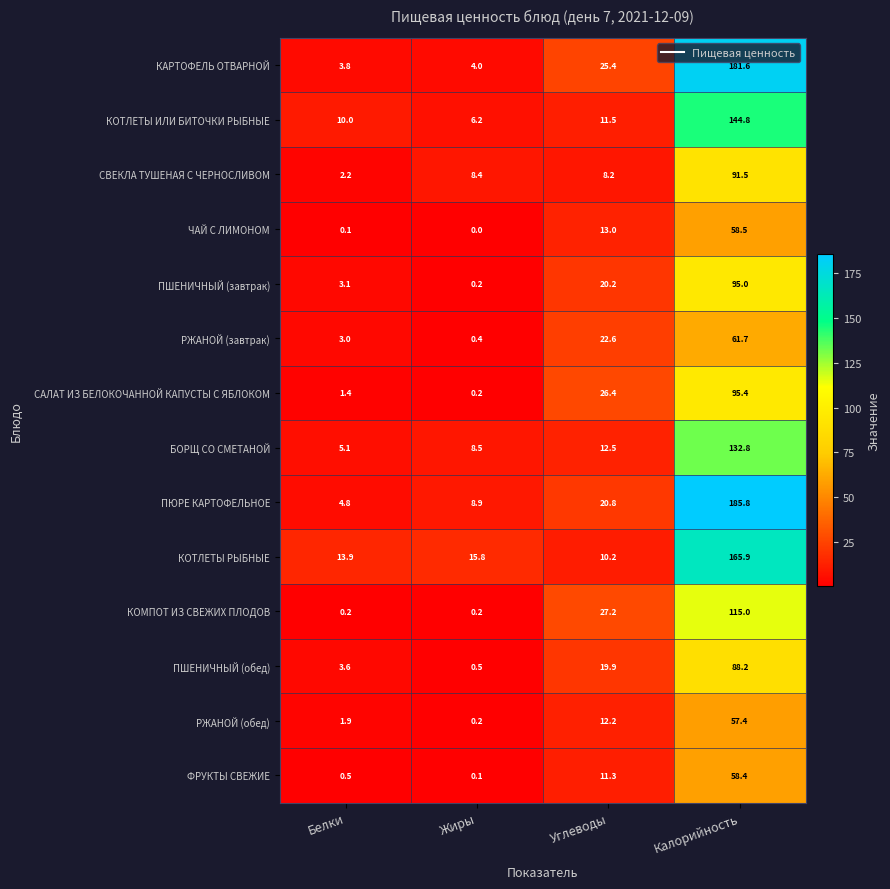

The value of КОТЛЕТЫ РЫБНЫЕ at Углеводы is 10.2. True or false?

True